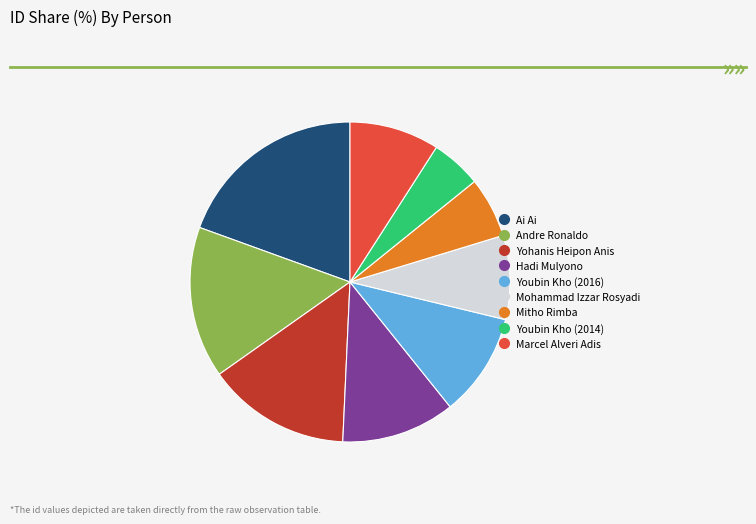

Does Marcel Alveri Adis account for over 50% of the chart?

No